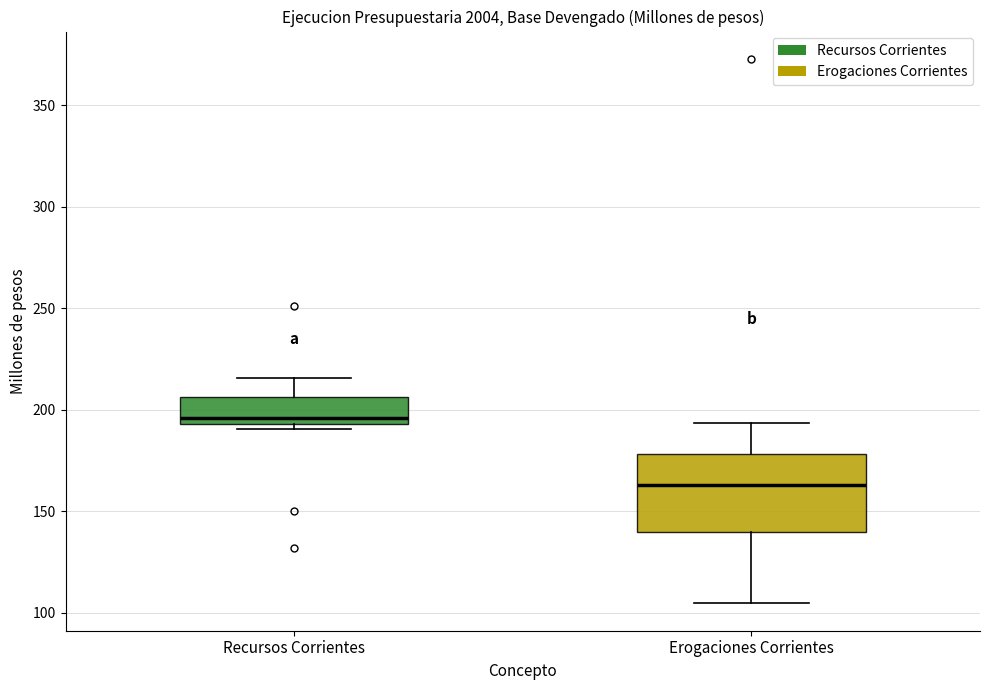

Which box's median line is the lowest?

Erogaciones Corrientes